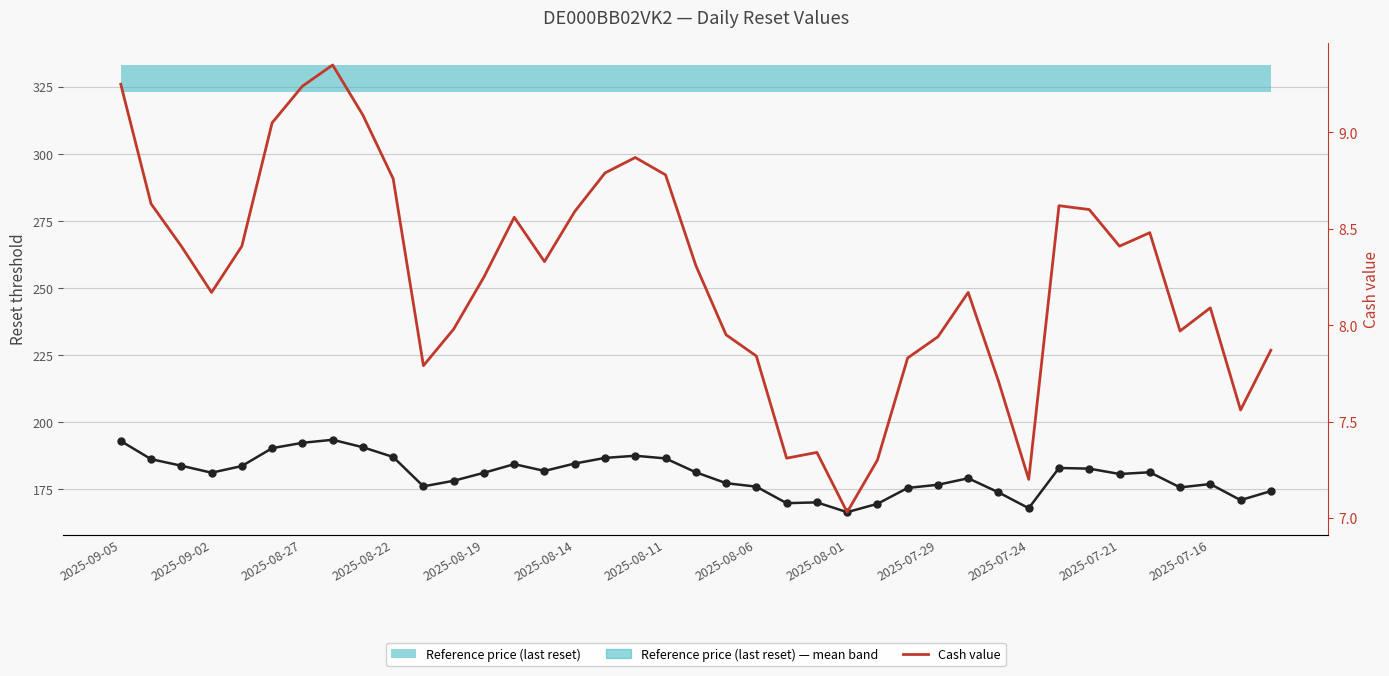

List the series in order of their peak value, lowest first.

Cash value, Reset threshold